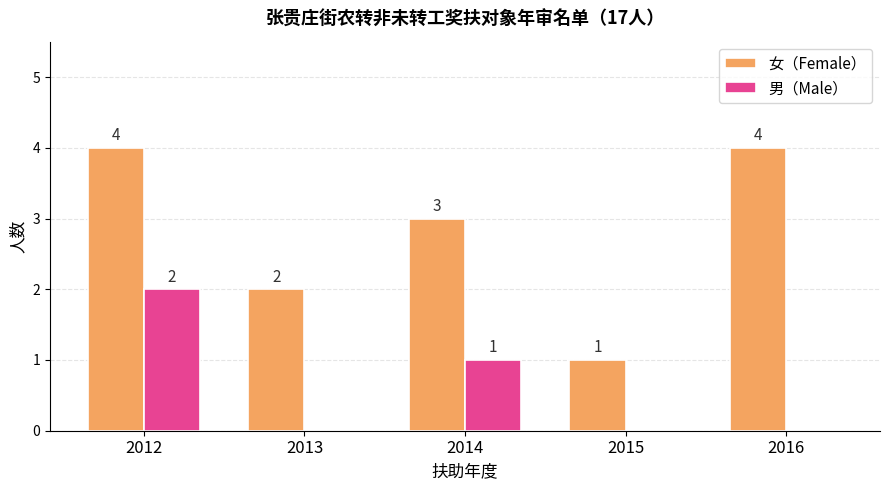

Reading left to right, extract all data points from this chart.

女（Female）: 2012=4	2013=2	2014=3	2015=1	2016=4
男（Male）: 2012=2	2013=0	2014=1	2015=0	2016=0